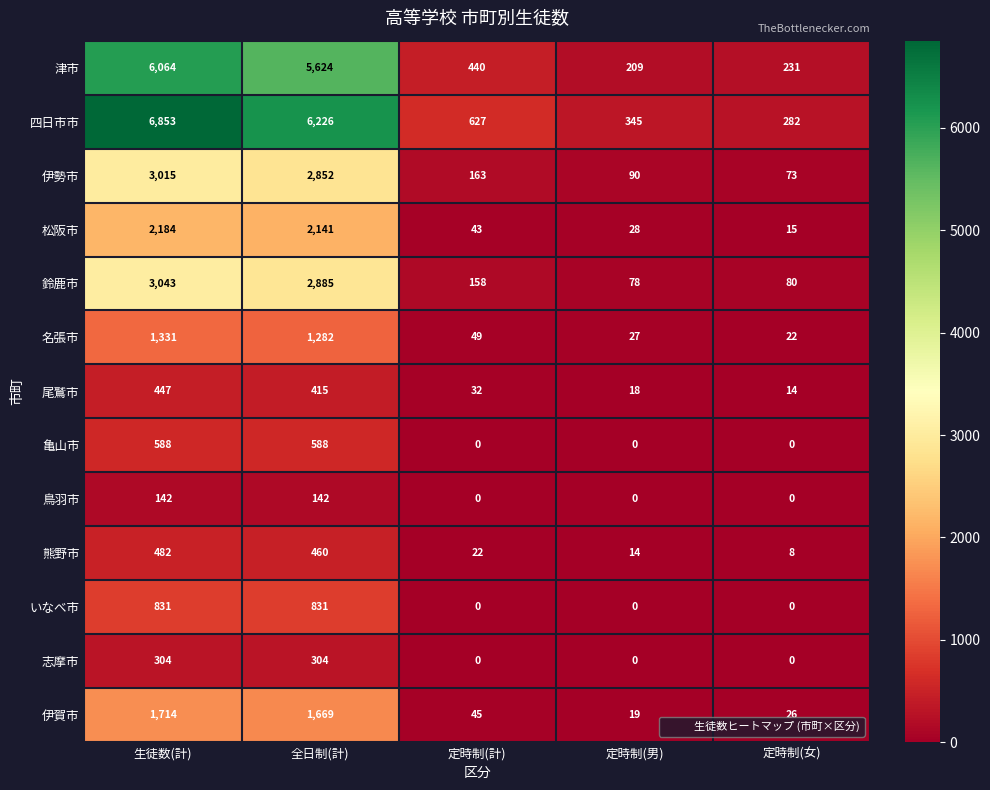

What is the difference between the 熊野市 values at 定時制(計) and 定時制(男)?

8